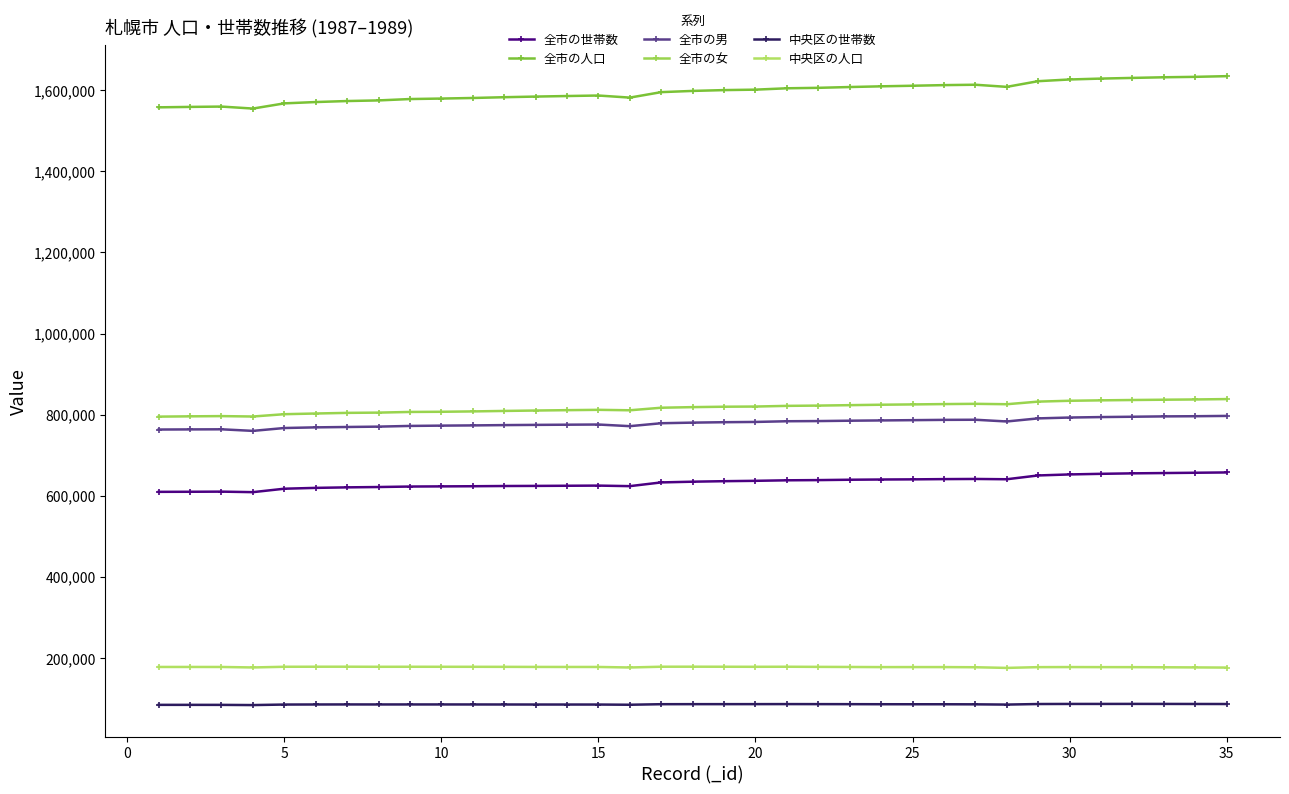

How many data points in 全市の人口 are less than 1598570?

17